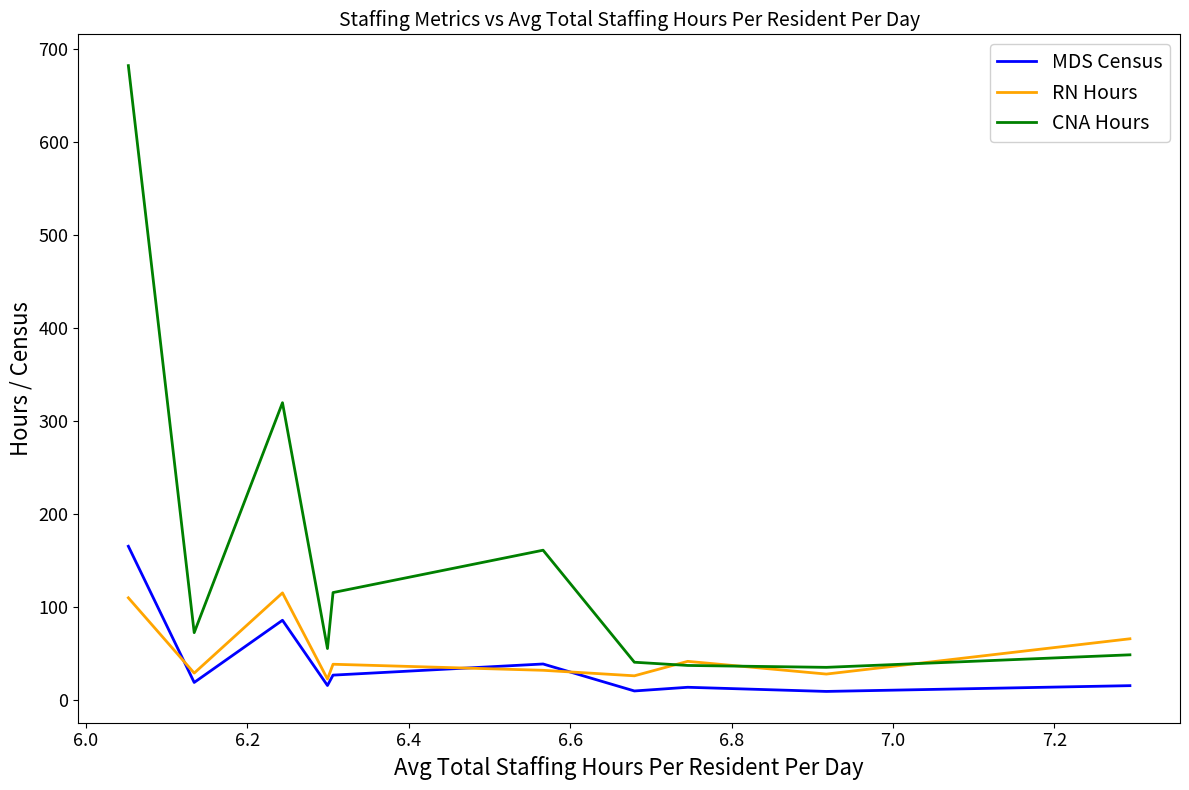

Which series has the widest spread of values?

CNA Hours